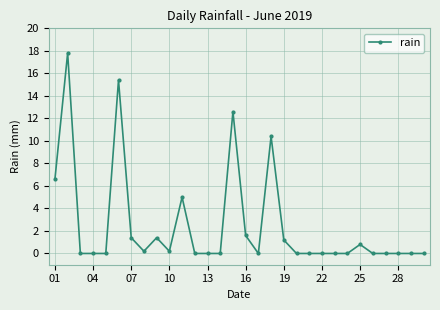

True or false: there are more than 1 points higher than both neighbors.

True